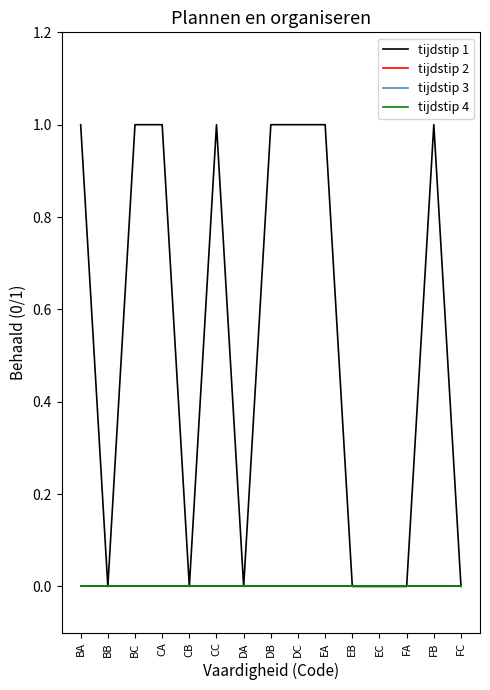

Does the chart have visible grid lines?

No